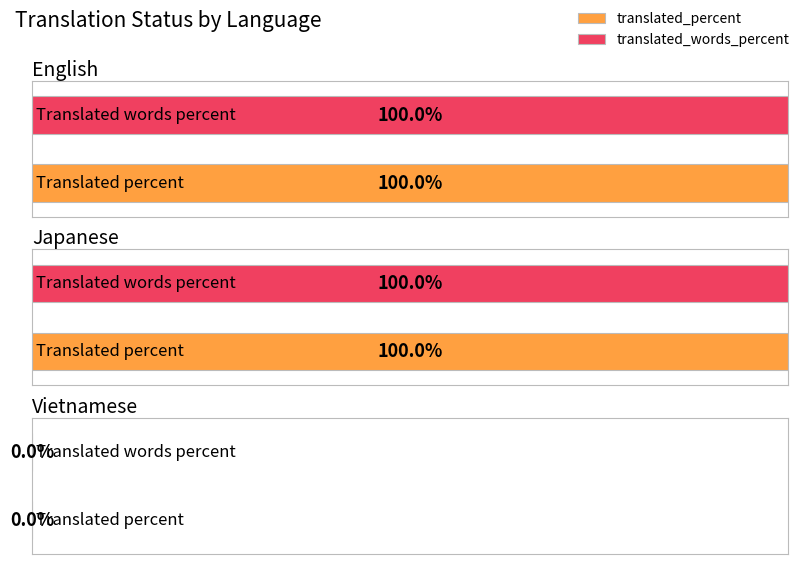

Reading left to right, extract all data points from this chart.

translated_percent: 100	100	0
translated_words_percent: 100	100	0